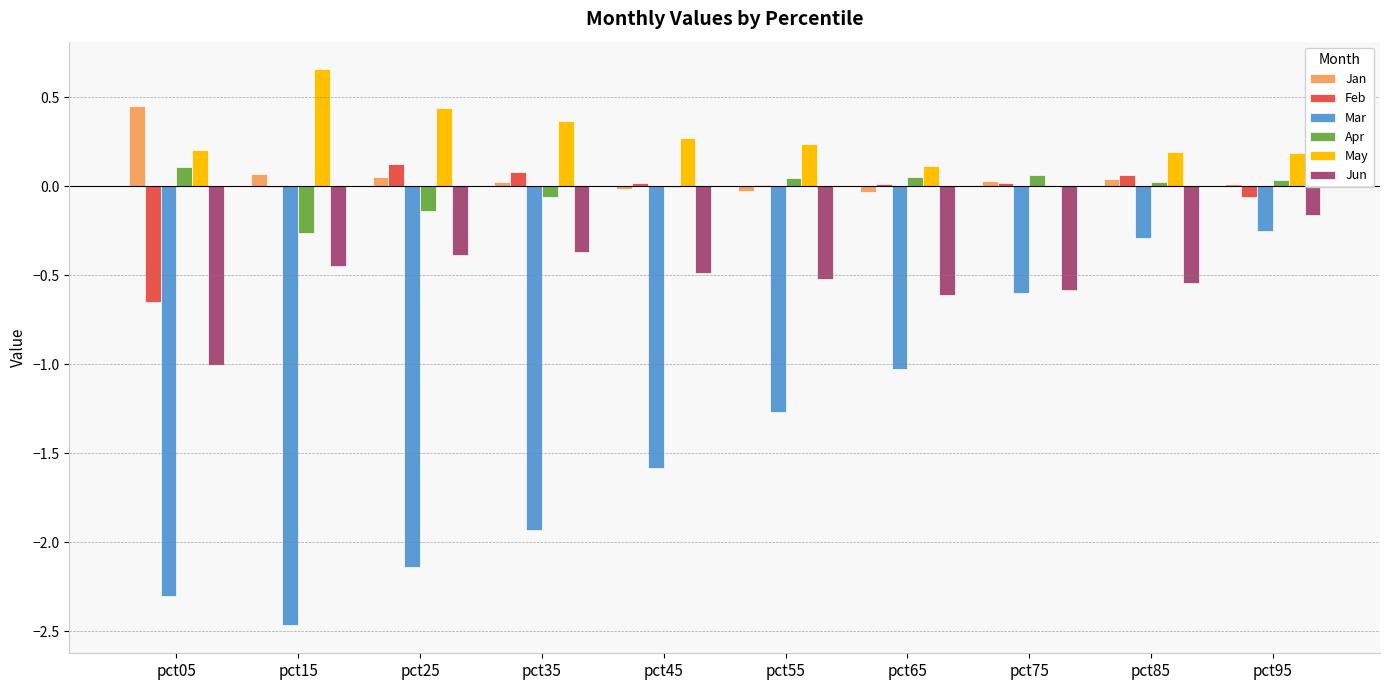

Between pct65 and pct95, which series saw the biggest shift?

Mar